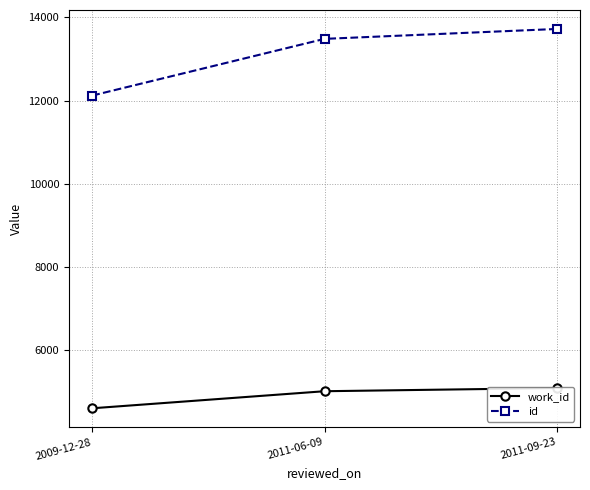

Rank the categories by work_id value from highest to lowest.

2011-09-23, 2011-06-09, 2009-12-28